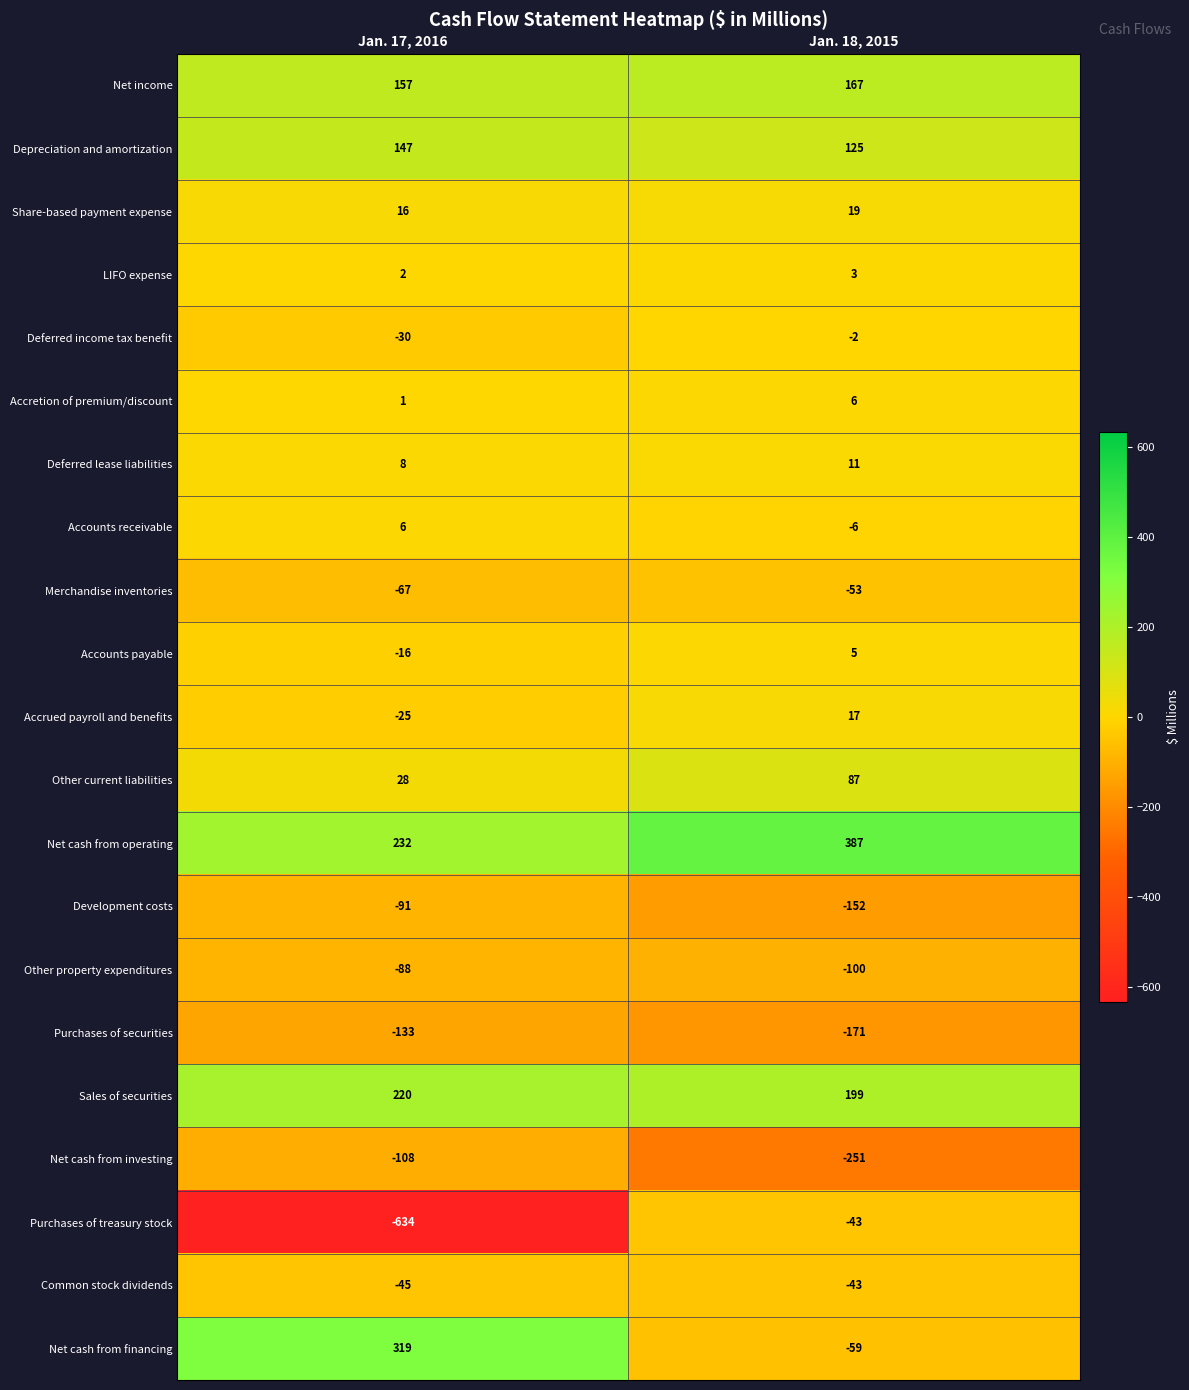

At which label is LIFO expense closest to 2?

Jan. 17, 2016